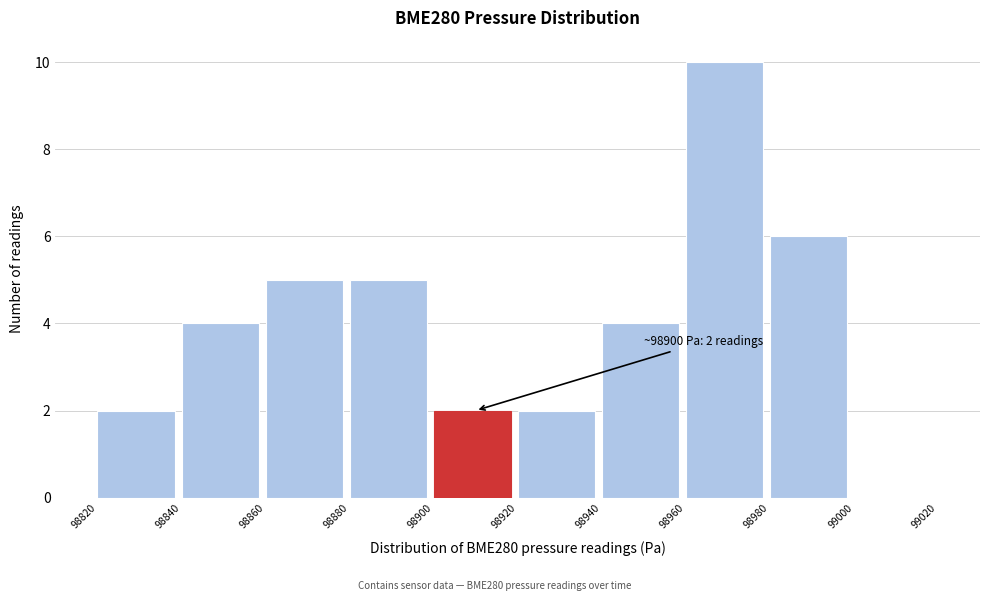

Over which range of the x-axis is the bar tallest?

98960 to 98980